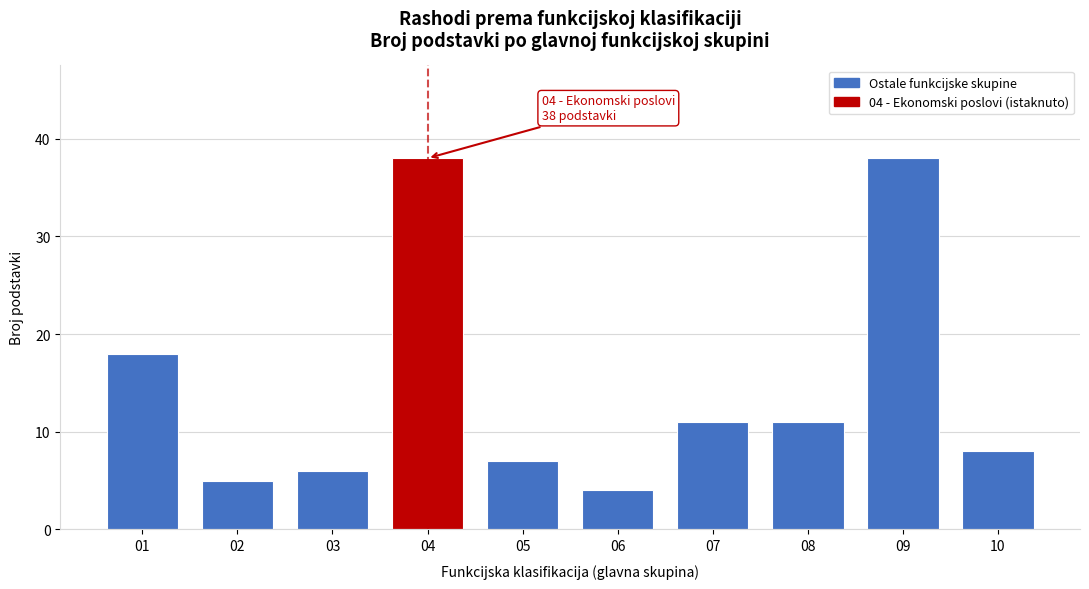

Reading right to left, list all the values displayed in this chart.

10=8	09=38	08=11	07=11	06=4	05=7	04=38	03=6	02=5	01=18